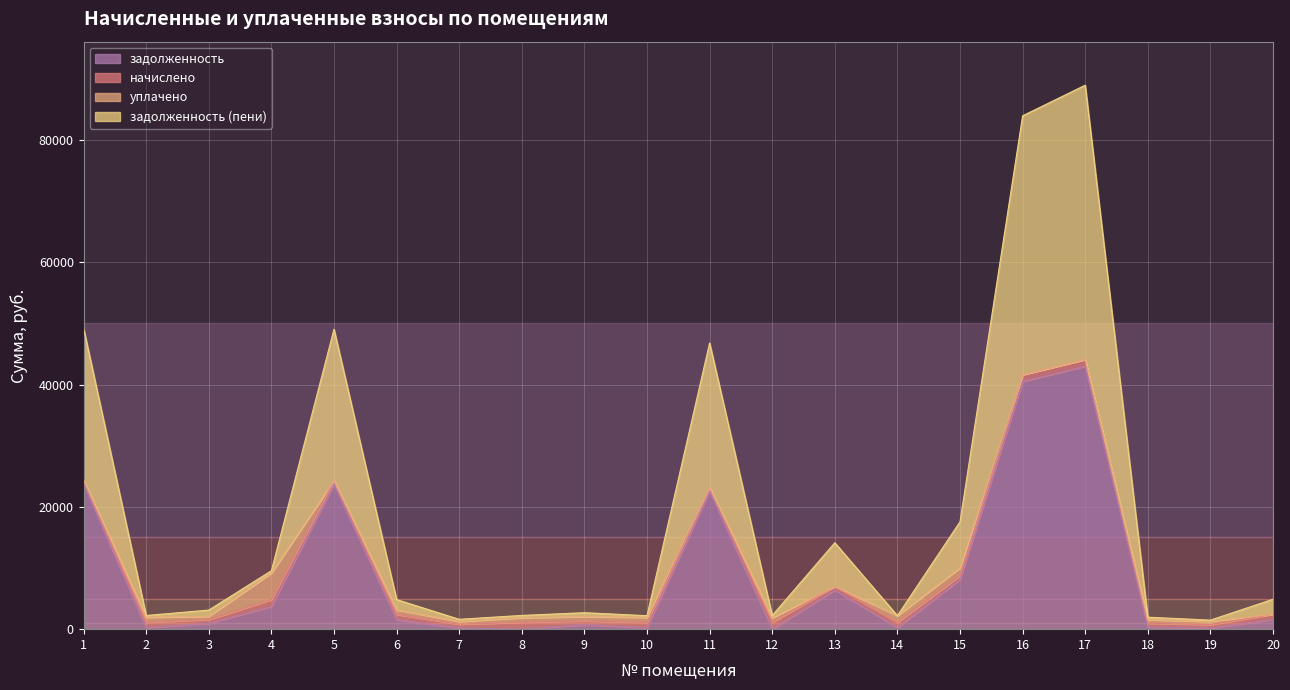

Which series has the widest spread of values?

задолженность (пени)